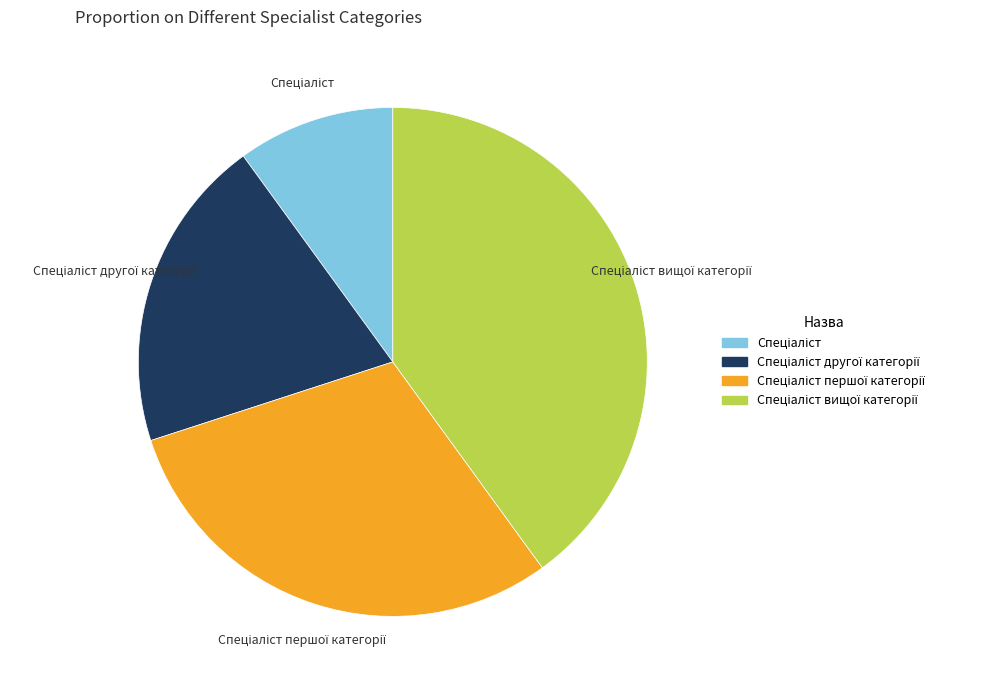

Does any single category account for the majority?

No